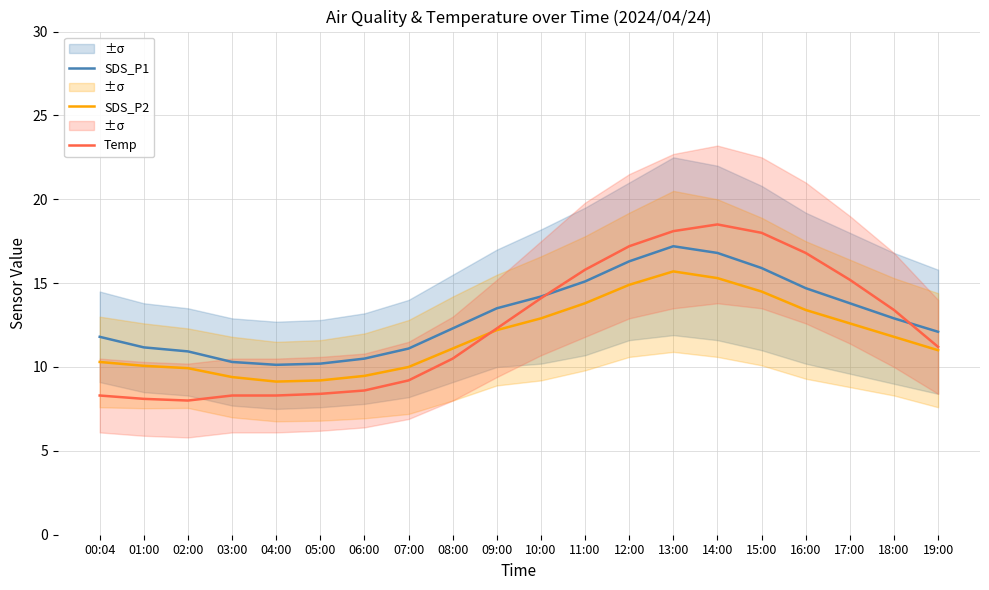

Where is SDS_P1 nearest to the value 13?

18:00